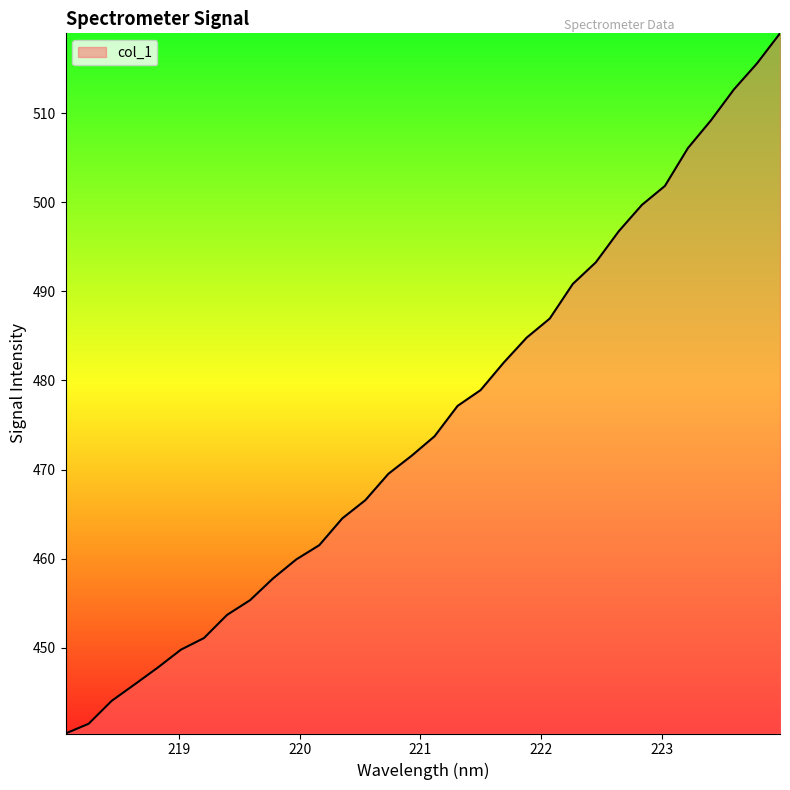

What is the greatest value displayed?

519.0